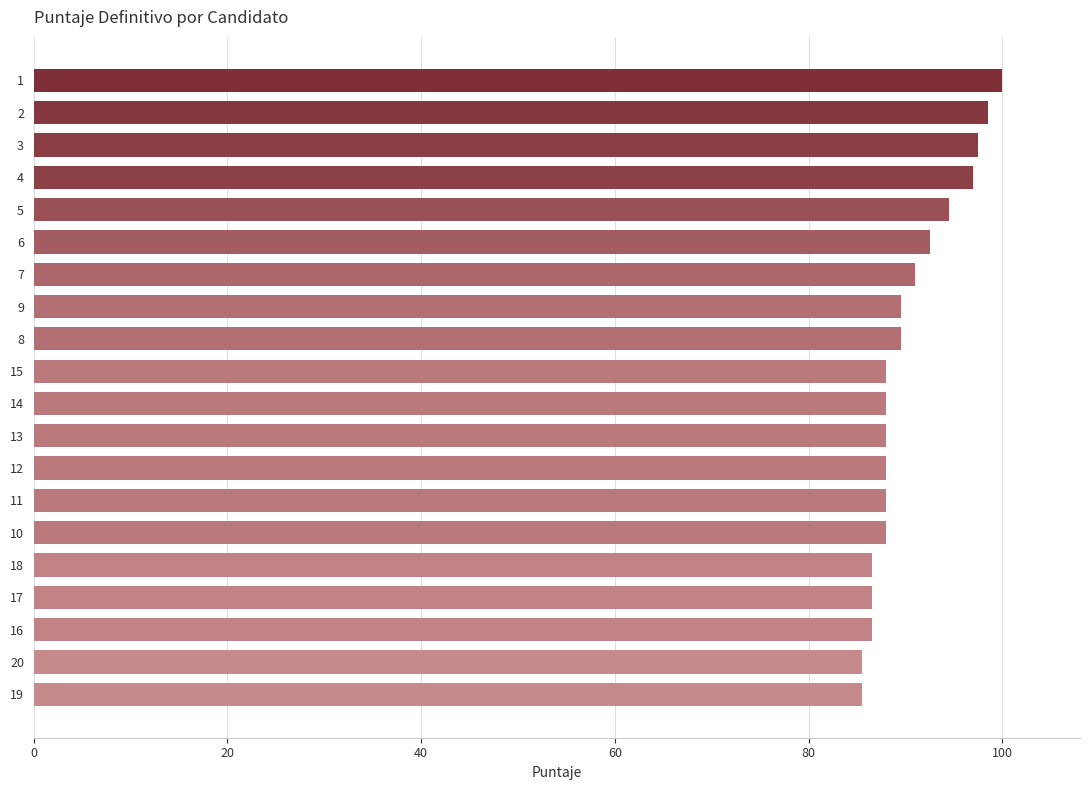

What is the change in value from 12 to 5?

+6.5